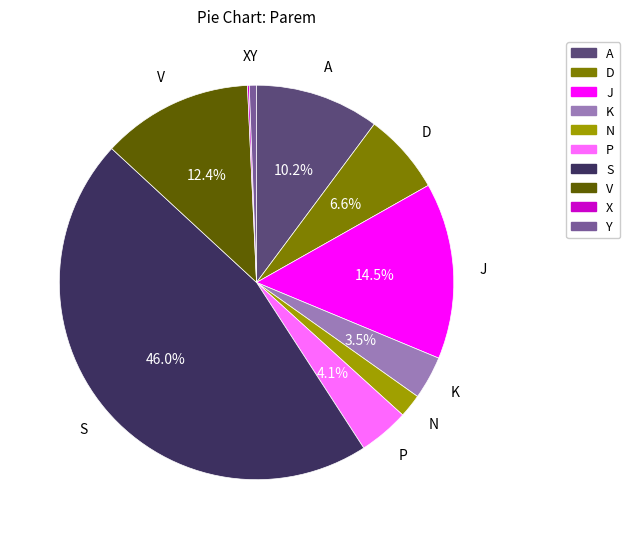

Is it true that D is 1% of the pie?

False